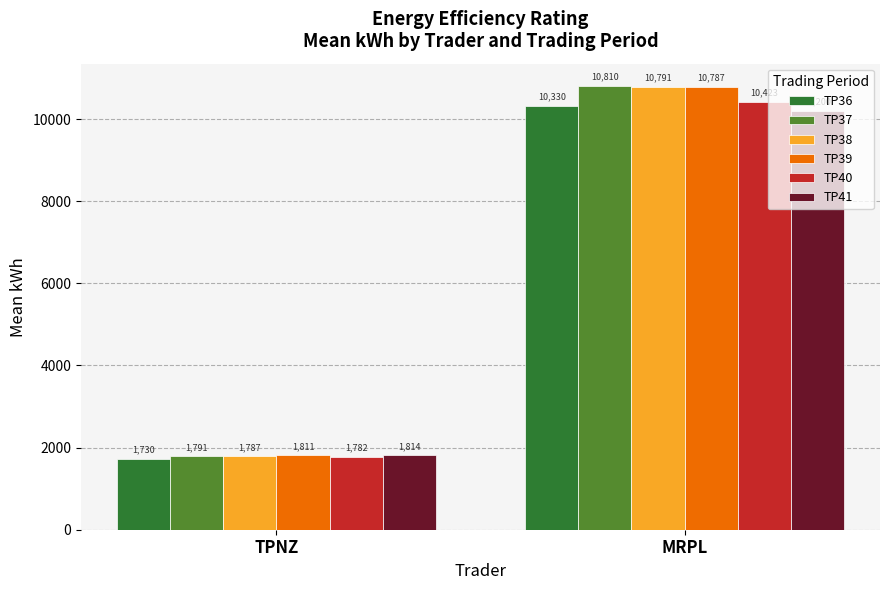

Rank the series by their maximum value, from highest to lowest.

TP37, TP38, TP39, TP40, TP36, TP41